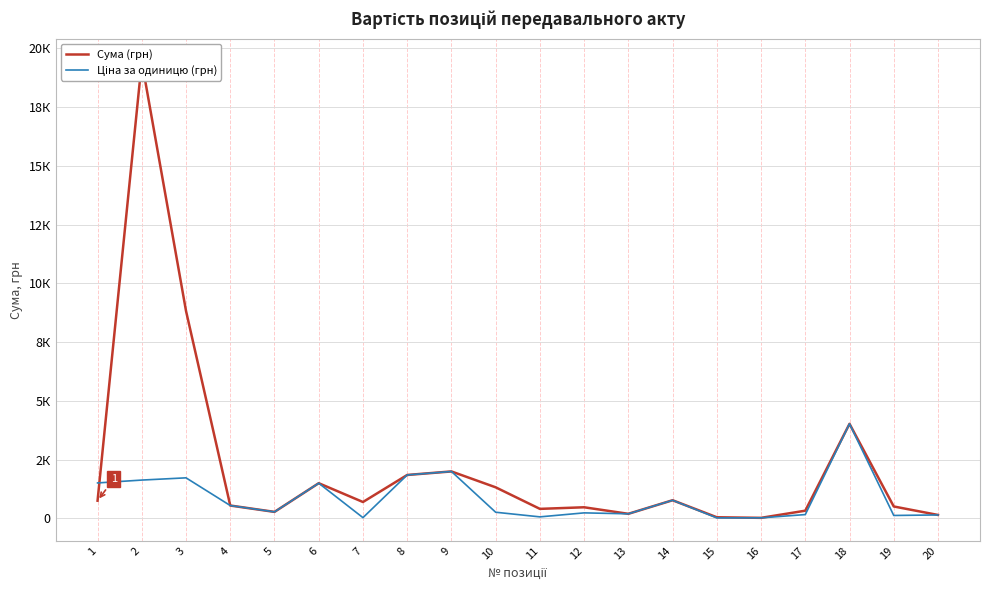

What is the difference between the second highest and minimum values in the Сума (грн) series?

8797.6